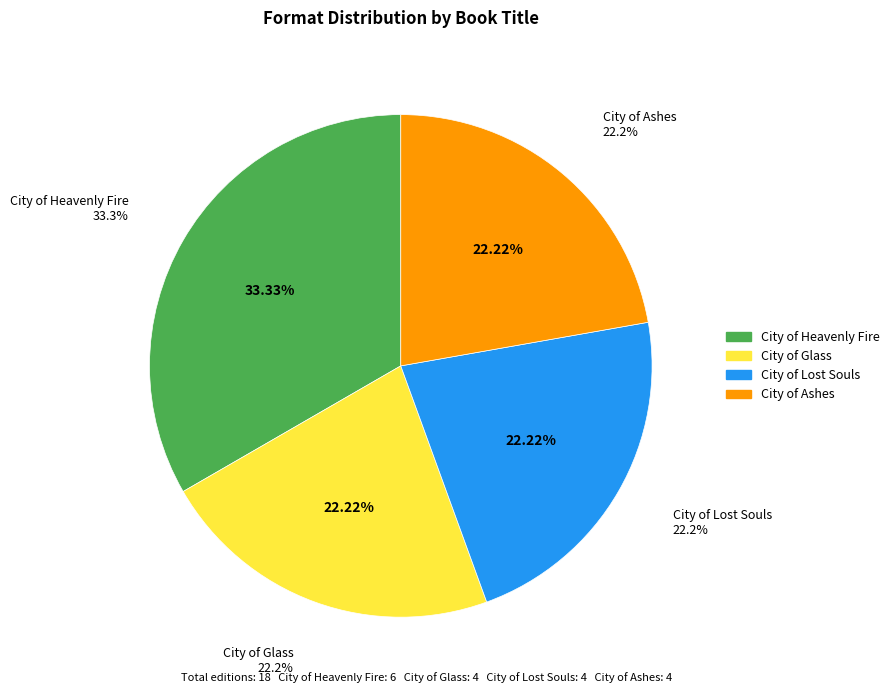

Which category has the smallest portion of the pie?

City of Glass